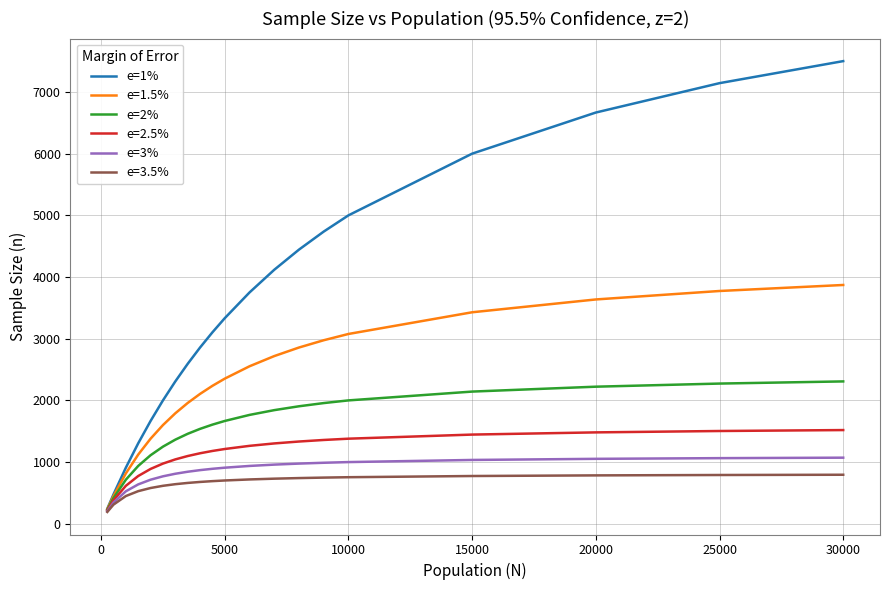

What is the difference between the second highest and second lowest values in the e=1% series?

6666.7